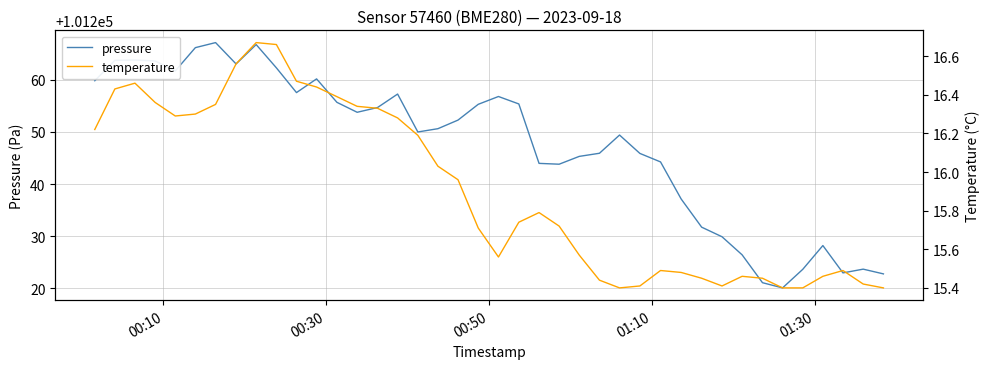

What is the minimum value for pressure?

101220.1